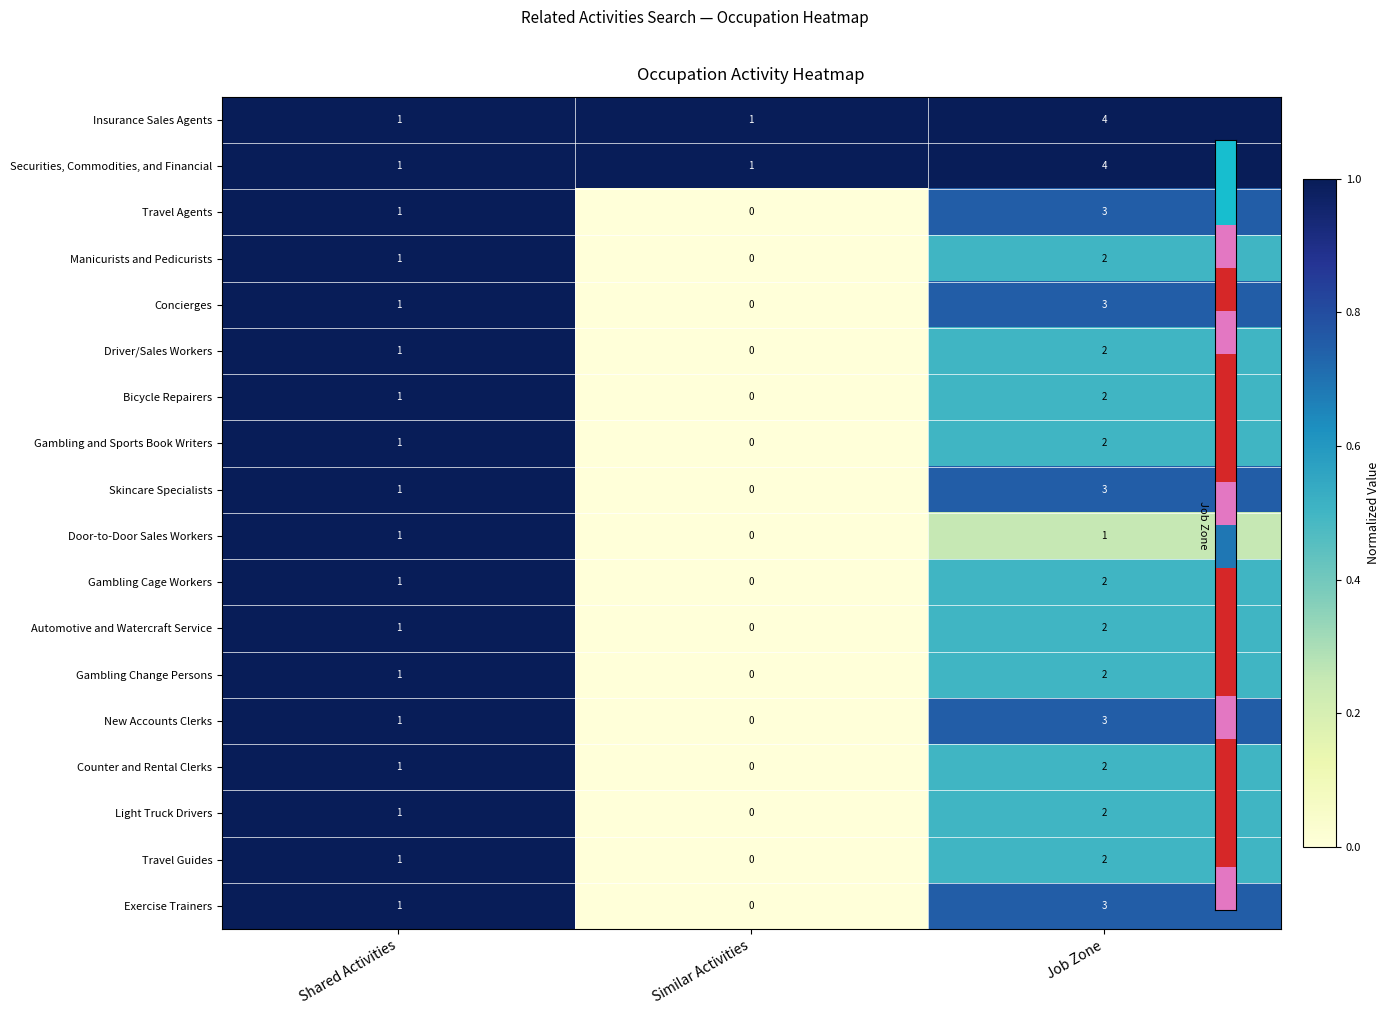

Which label corresponds to the smallest value in the chart?

Similar Activities